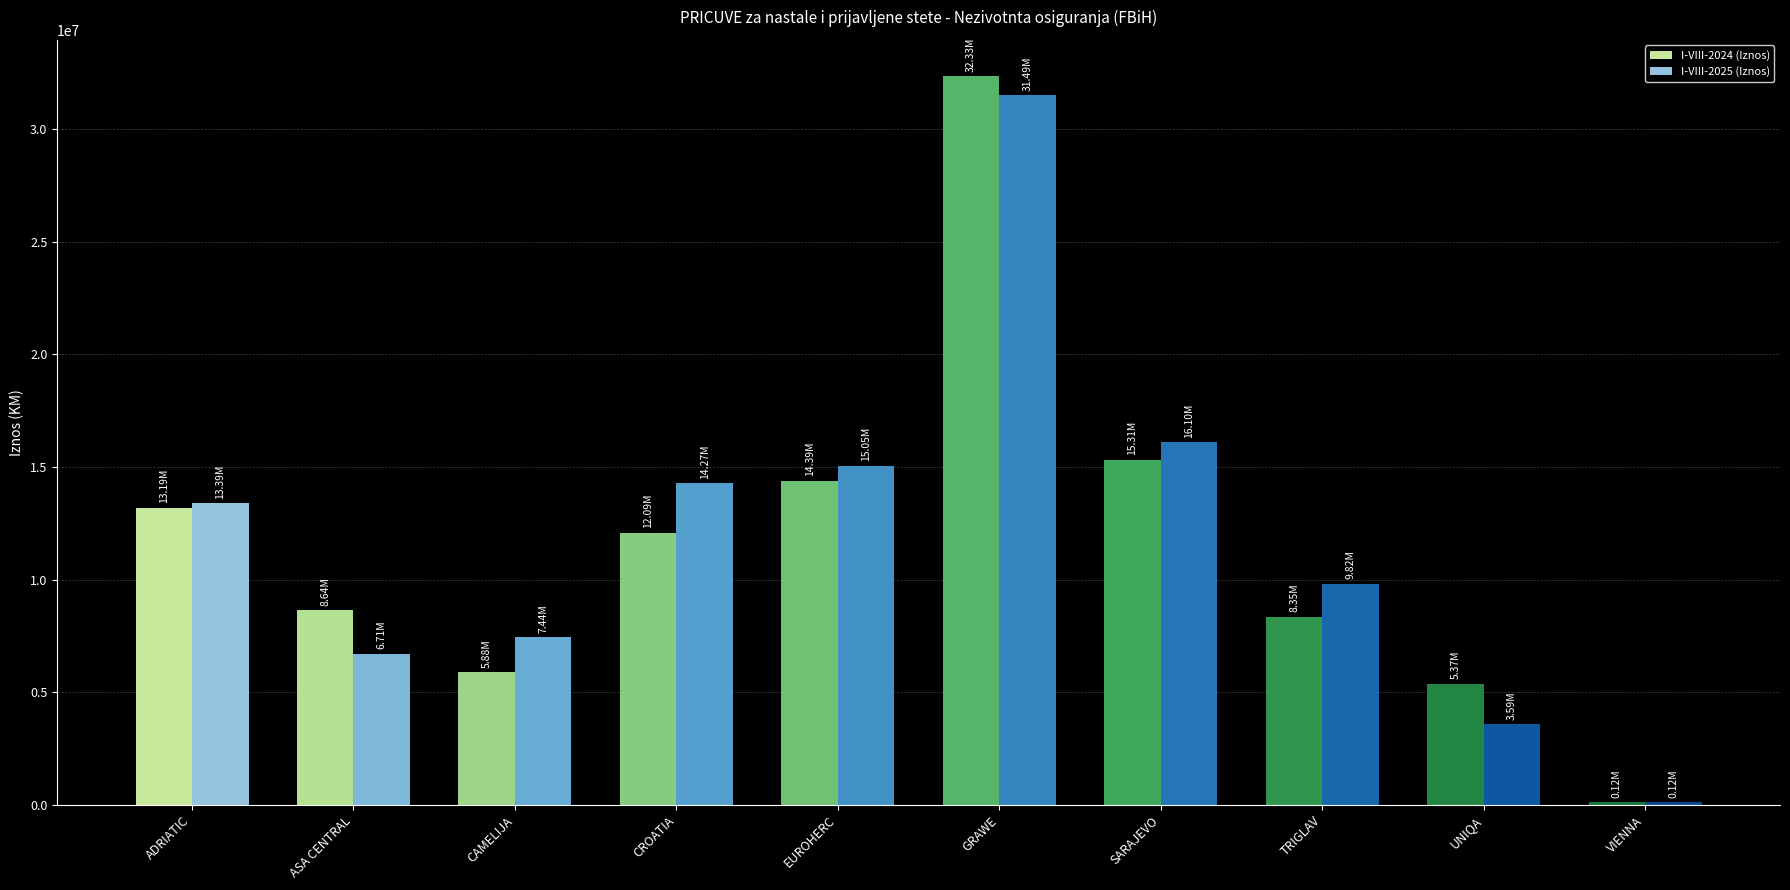

At CAMELIJA, list the series in order from smallest to largest.

I-VIII-2024 (Iznos), I-VIII-2025 (Iznos)